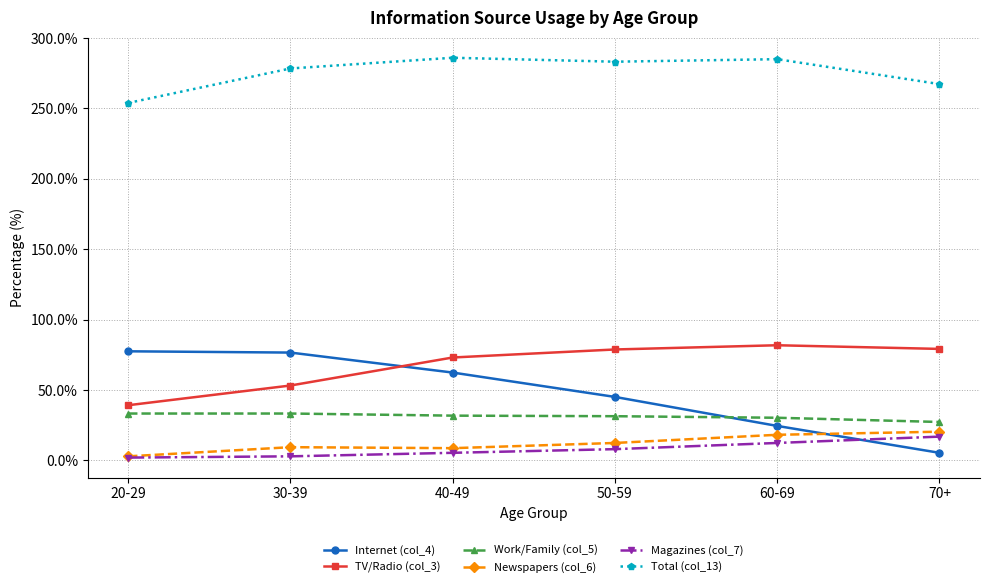

Where is Magazines (col_7) nearest to the value 9?

50-59